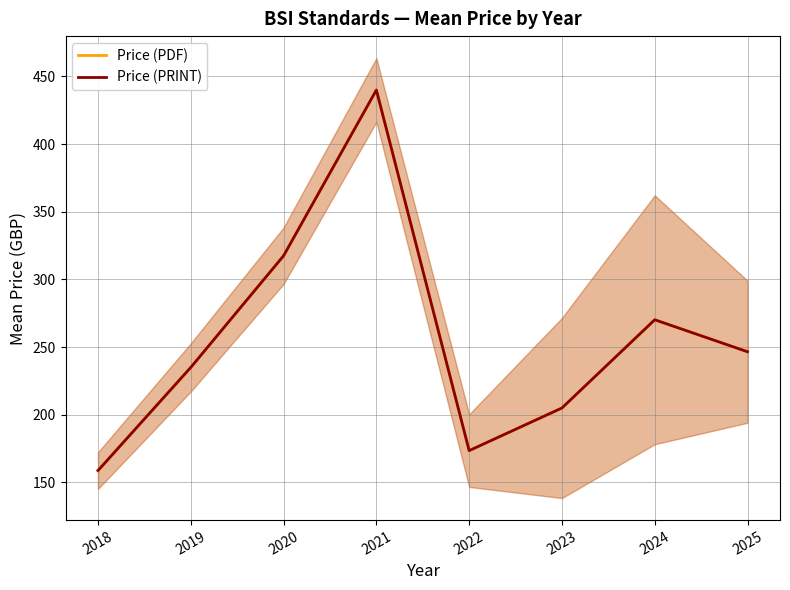

Does the chart display data point markers on the line(s)?

No